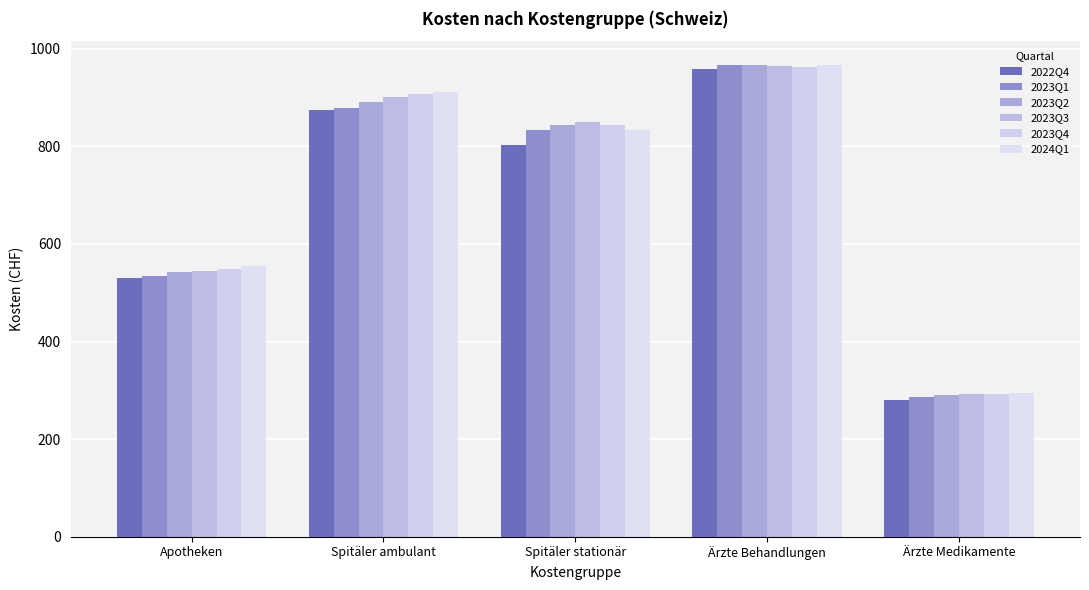

Where is 2024Q1 nearest to the value 631?

Apotheken